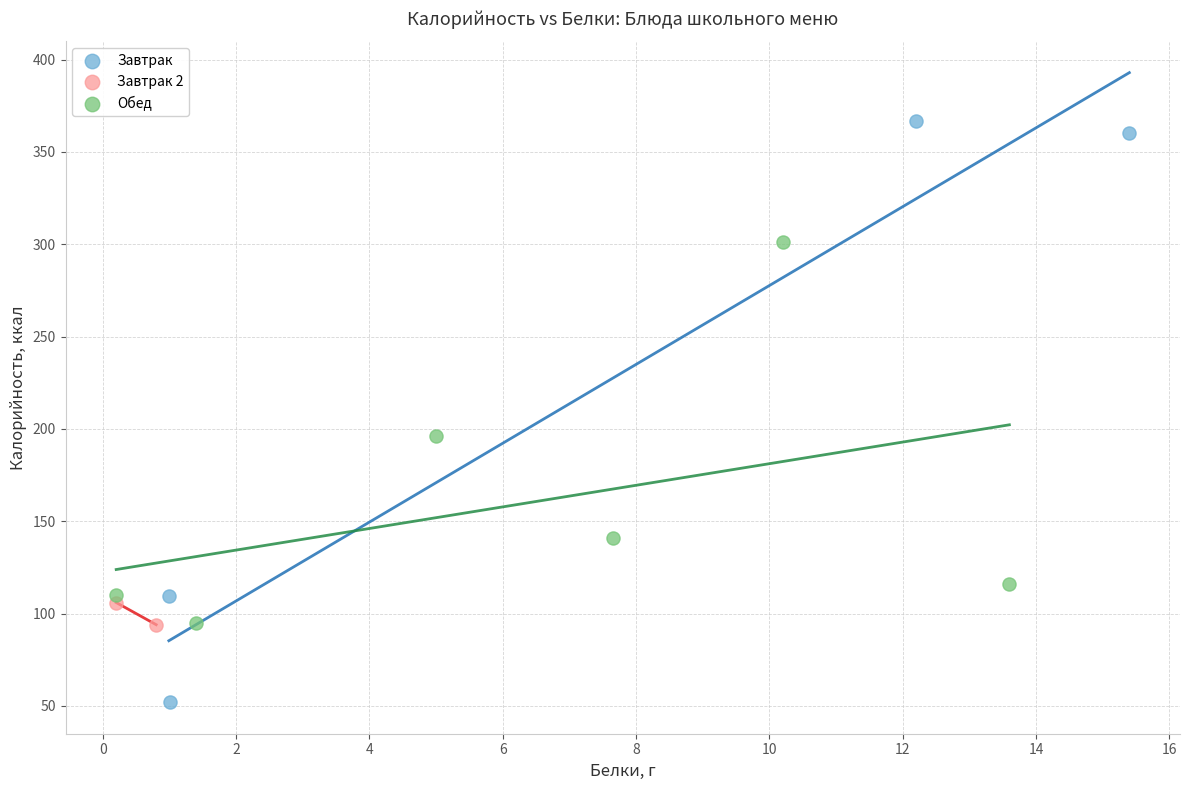

Which series contains the lowest Y value?

Завтрак